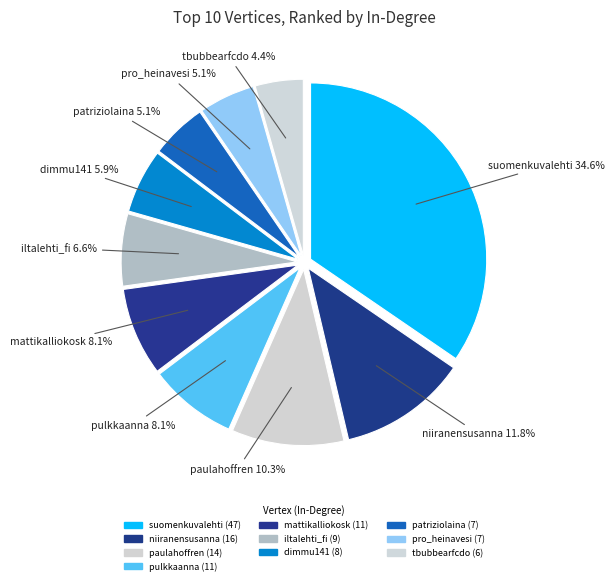

What is the ratio of the value at dimmu141 to the value at niiranensusanna?

0.5